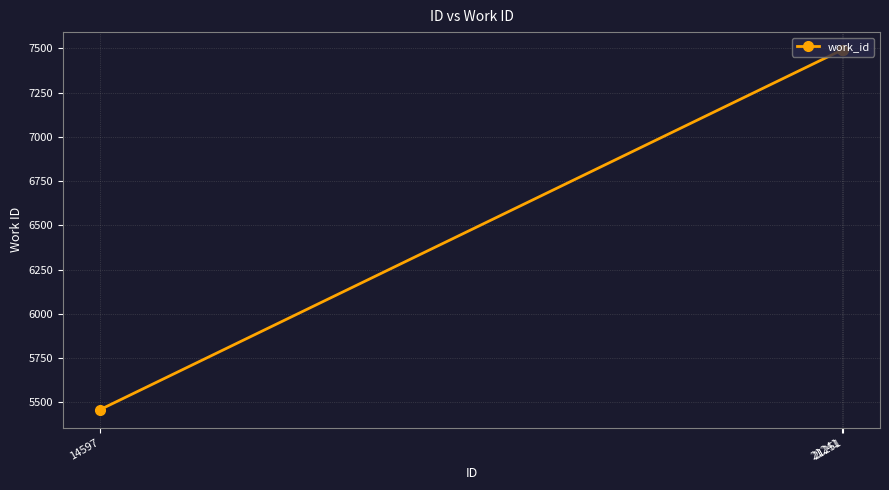

The value at 21241 is 7490. True or false?

True